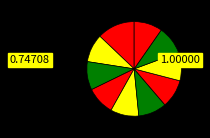

How many slices are in this pie chart?

10